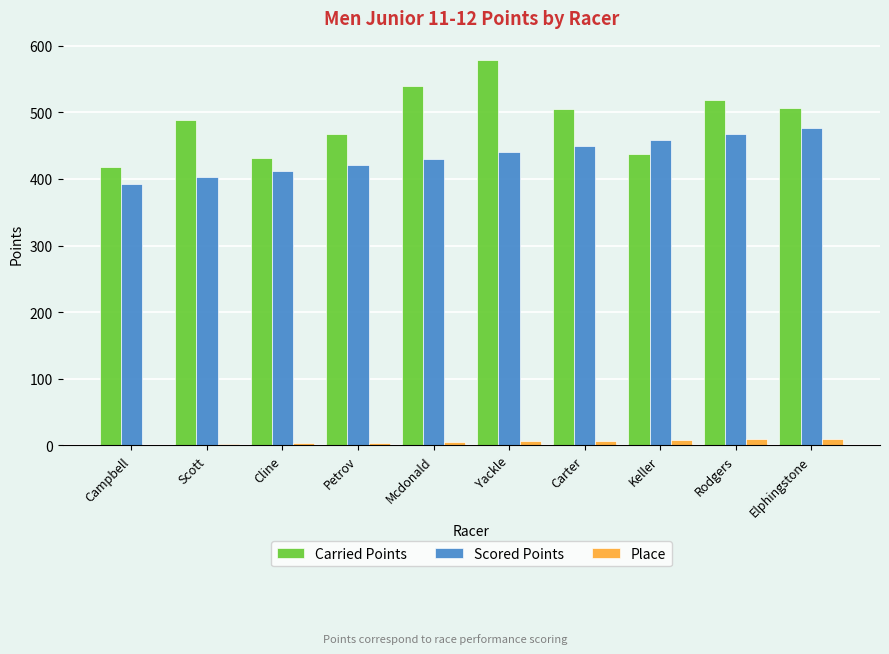

What is the total value across all series at Rodgers?

994.7